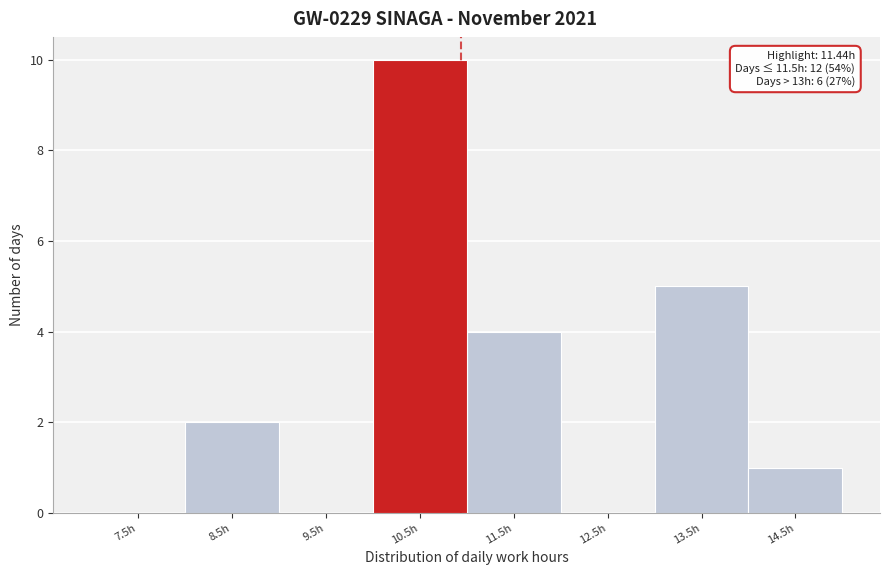

Reading right to left, list all the values displayed in this chart.

14.5h=1	13.5h=5	12.5h=0	11.5h=4	10.5h=10	9.5h=0	8.5h=2	7.5h=0